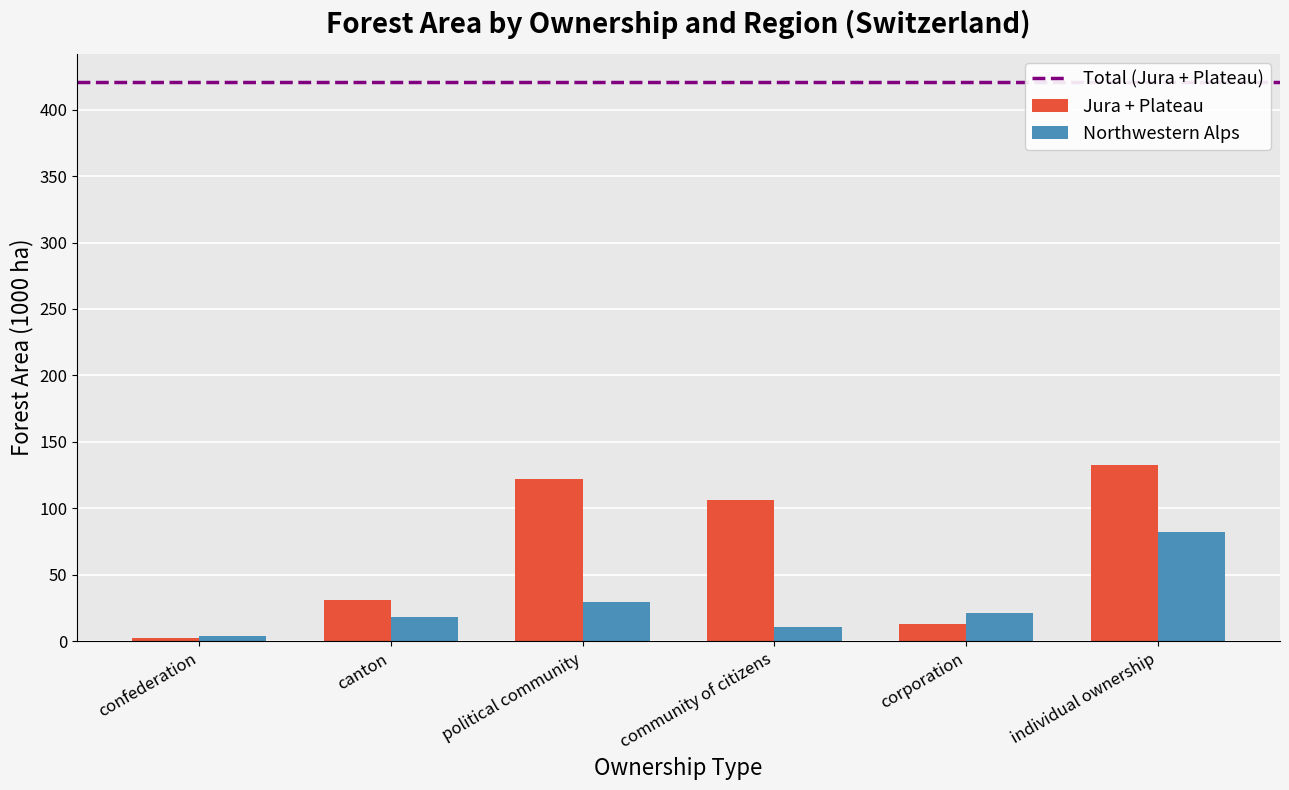

What is the maximum value shown in the chart?

132.9